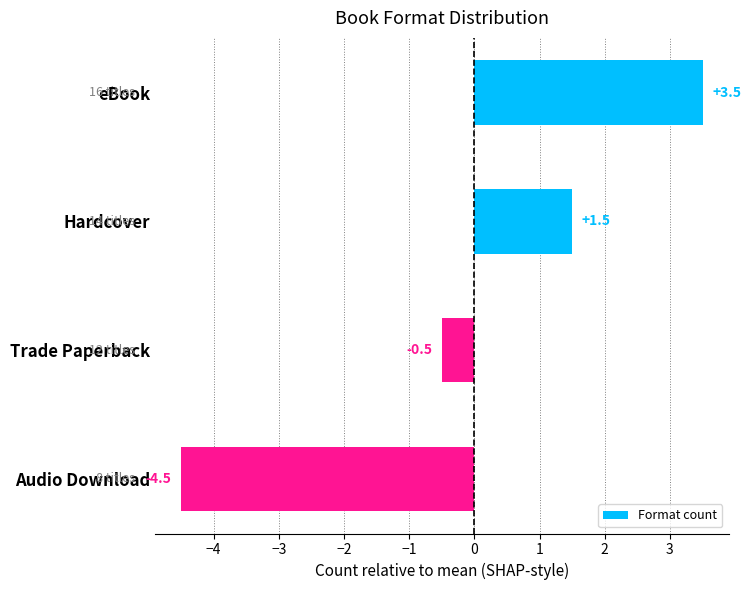

Reading top to bottom, what are all the values shown in this chart?

3.5	1.5	-0.5	-4.5